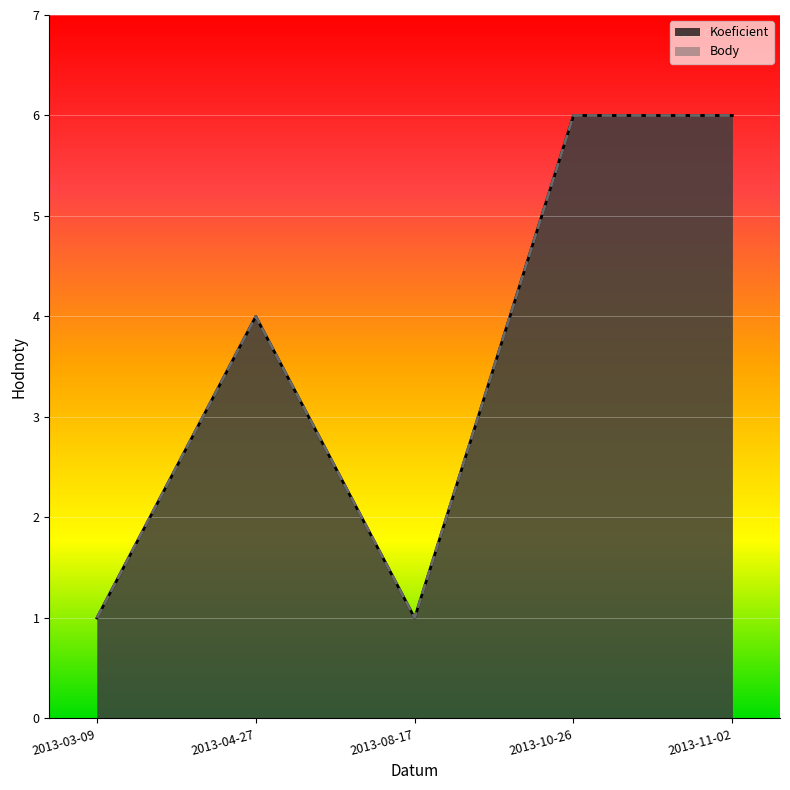

The value of Koeficient at 2013-08-17 is 1. True or false?

True